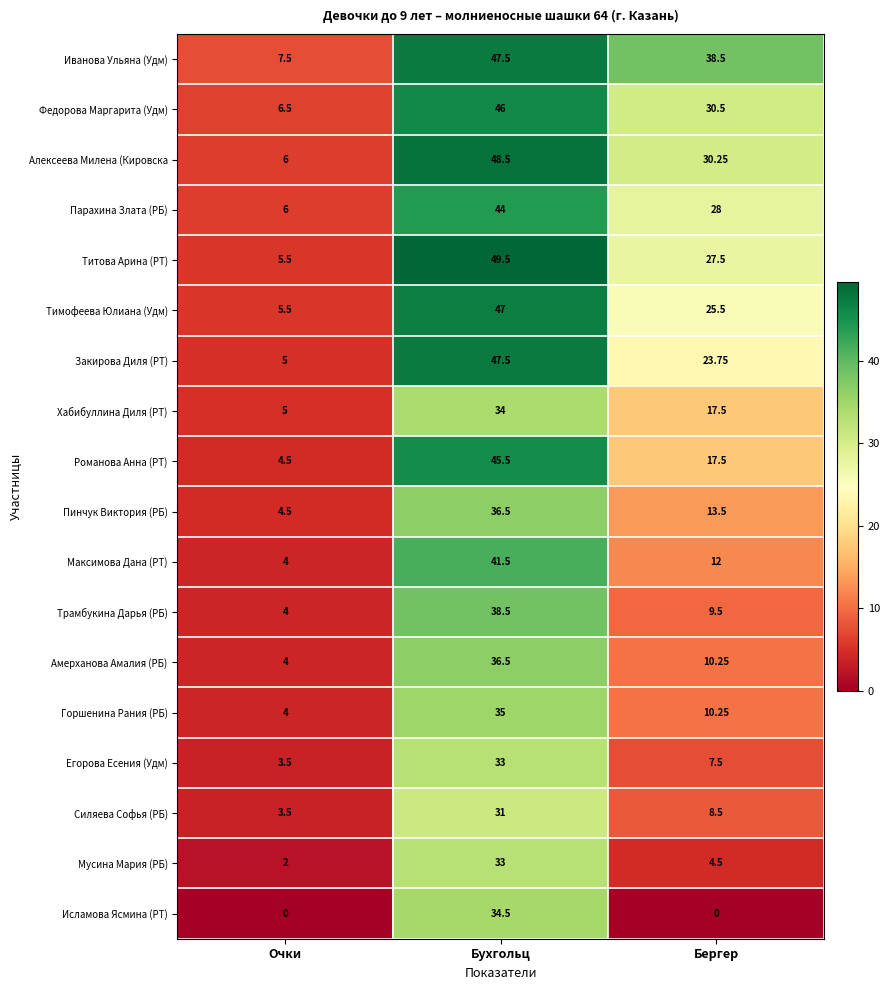

At which label does Закирова Диля (РТ) reach its peak?

Бухгольц